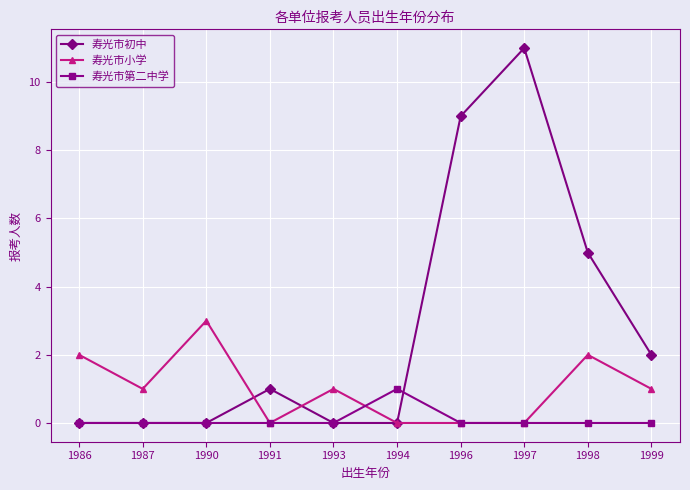

Which series has the widest spread of values?

寿光市初中